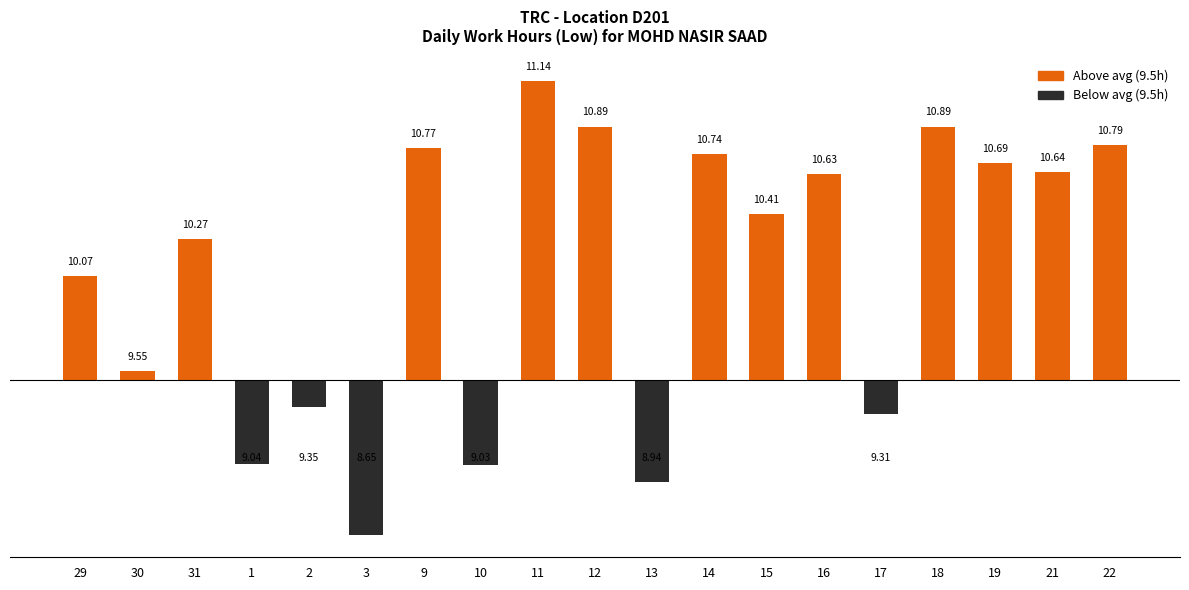

How many values are below 0?

6